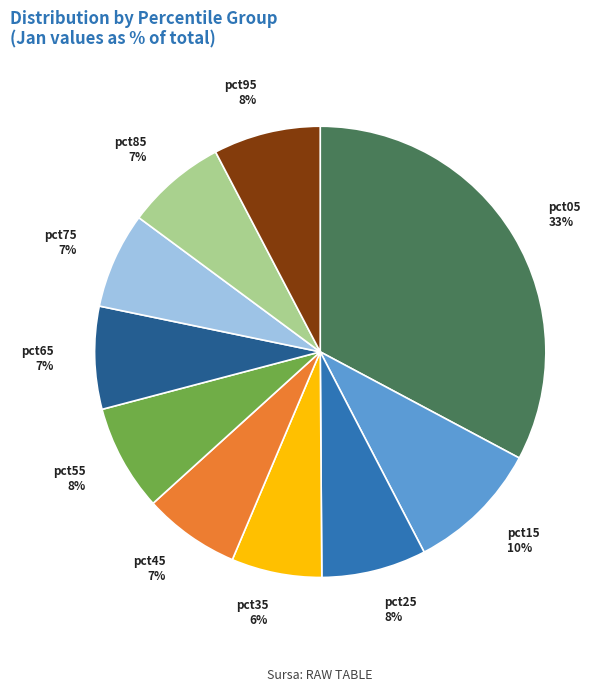

Does pct85 account for over 50% of the chart?

No